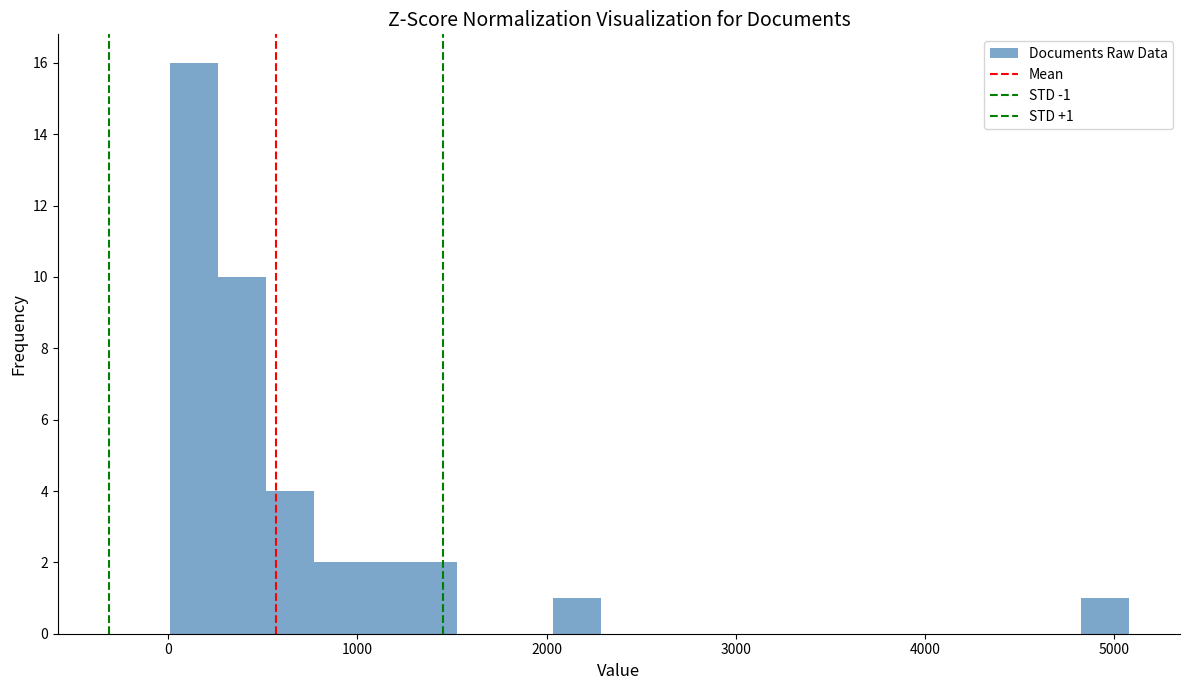

Read against the x-axis, roughly where is the centre of the tallest bar?

100